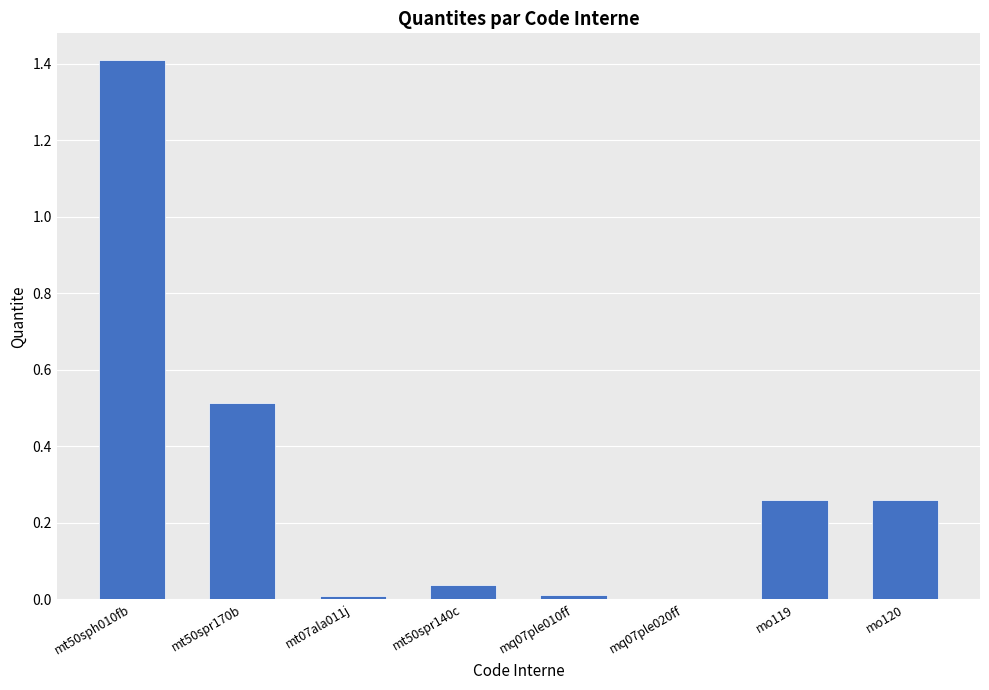

Between mo120 and mt50spr140c, which is larger?

mo120